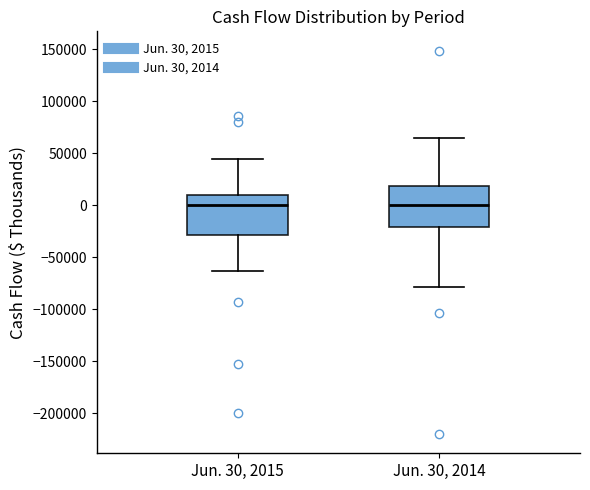

Reading left to right, transcribe this box plot: for each box, give where its median line is, the range the box spans, and where its two whiskers end, as read against the y-axis. The values are not printed on the chart, so give them approximately, as read against the axis.

Jun. 30, 2015: median 0, box -30000 to 10000, whiskers -65000 to 45000
Jun. 30, 2014: median 0, box -20000 to 20000, whiskers -80000 to 65000